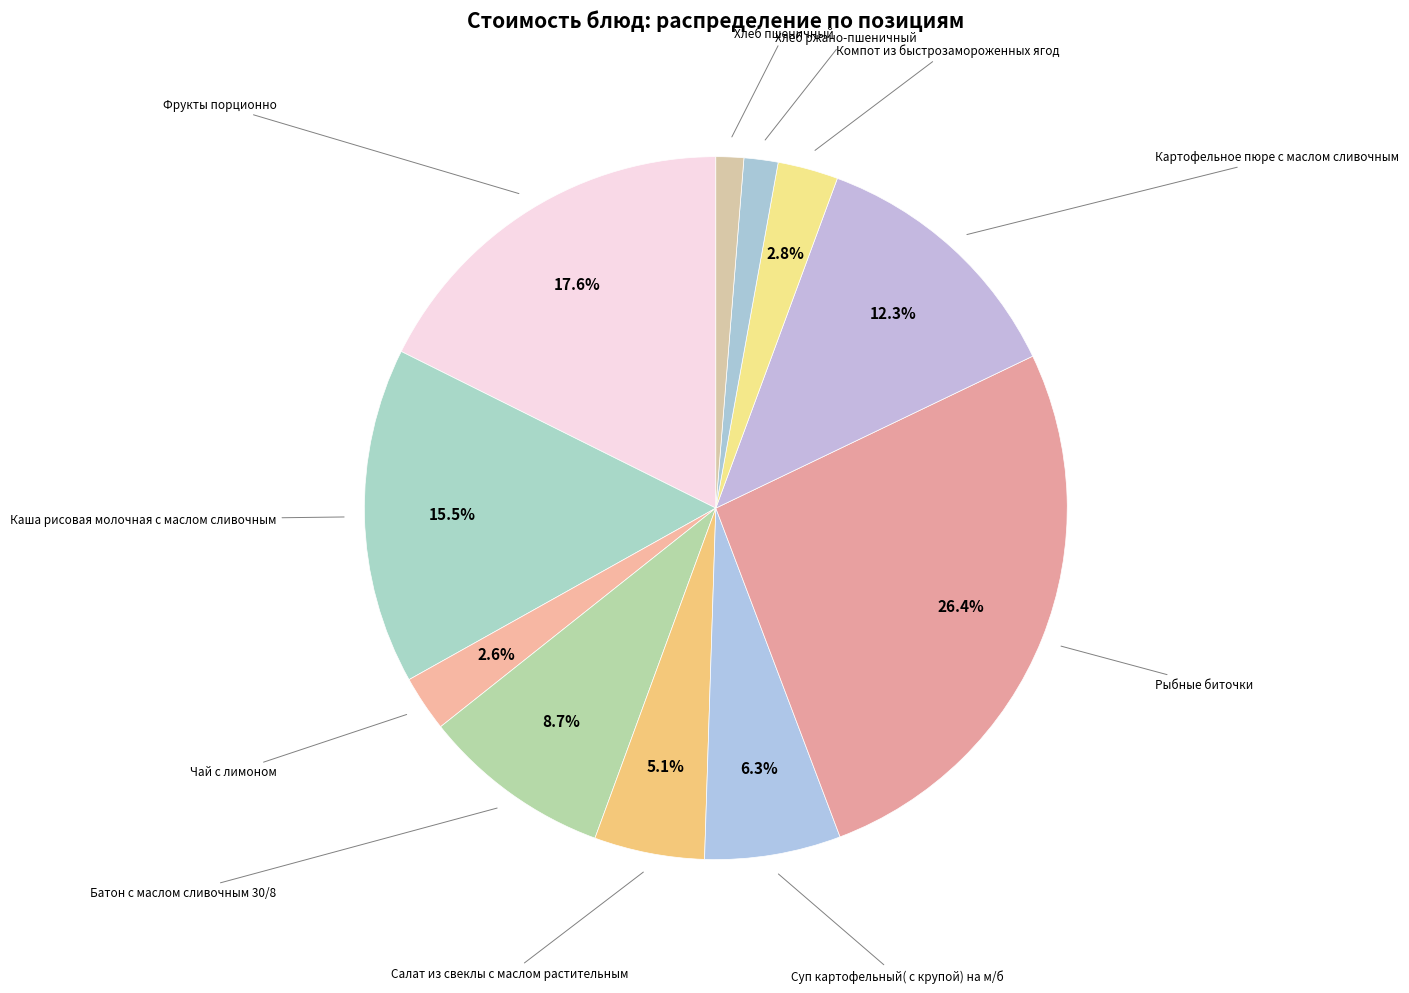

Approximately how many times larger is the value at Чай с лимоном compared to Компот из быстрозамороженных ягод?

0.9